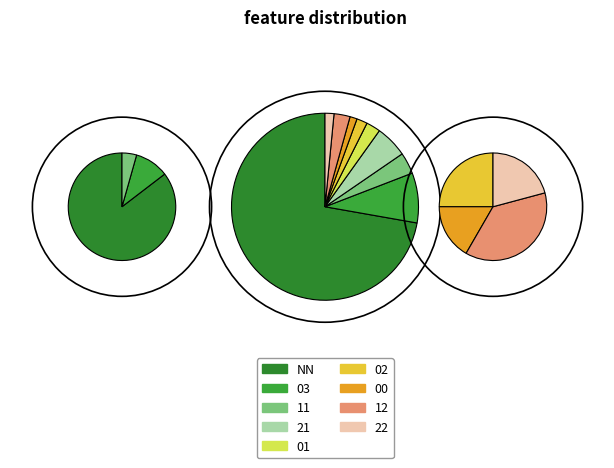

Which category has the smallest portion of the pie?

00